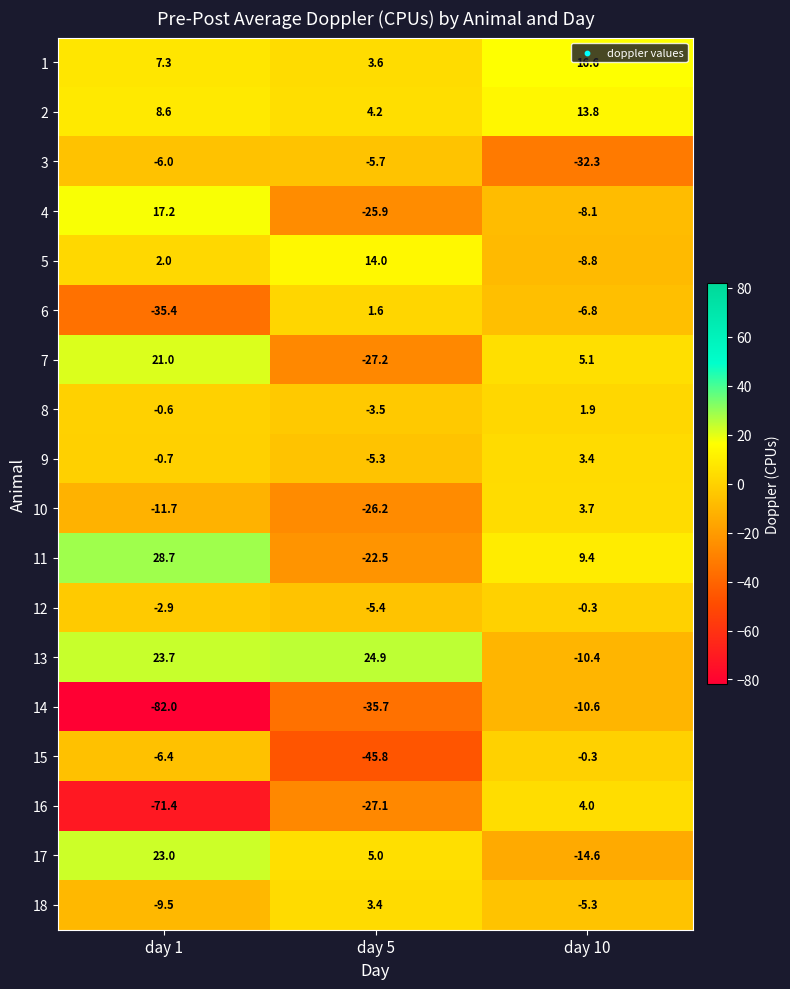

At which category is the sum across all series the highest?

day 10